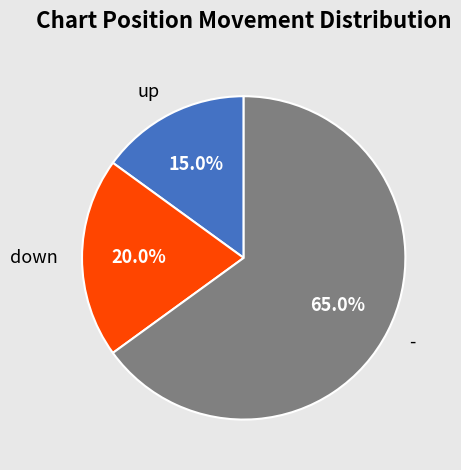

Rank the categories by value from lowest to highest.

up, down, -